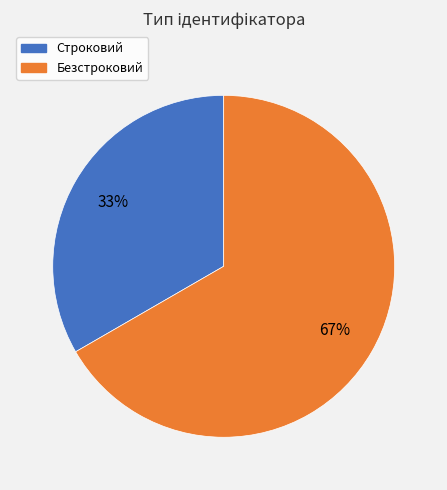

Rank the categories by value from lowest to highest.

Строковий, Безстроковий